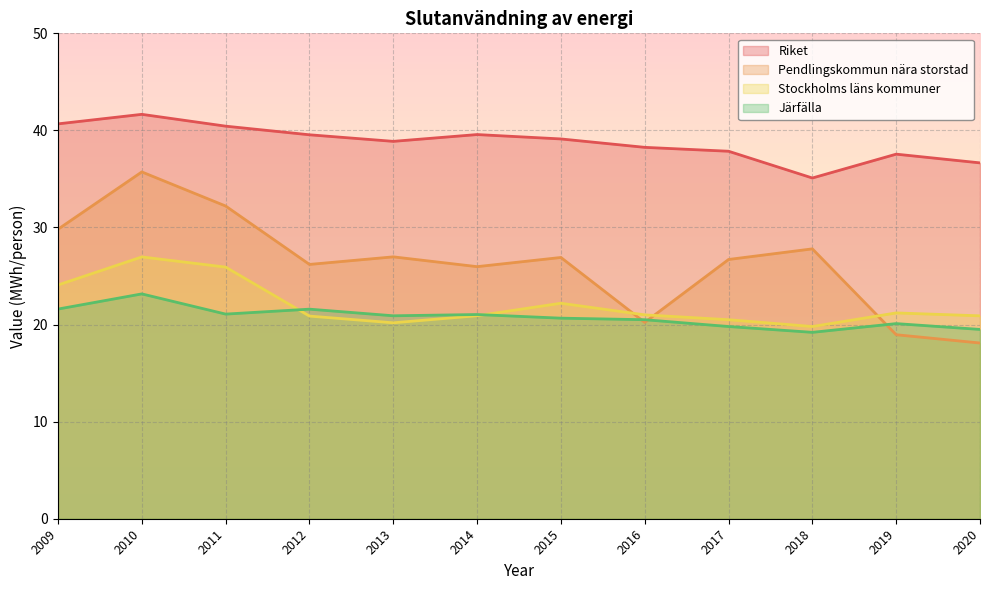

At which category does the chart reach its minimum across all series?

2020